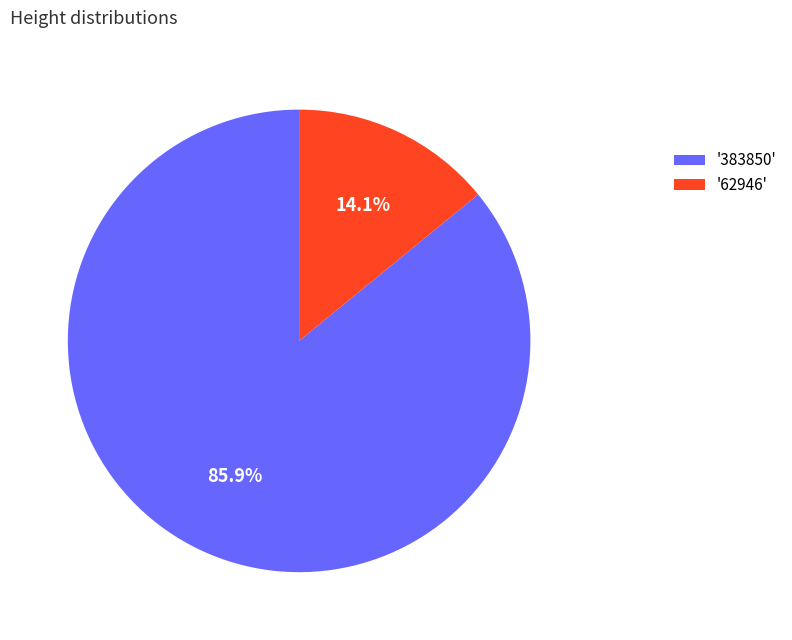

What is the ratio of the value at '383850' to the value at '62946'?

6.1